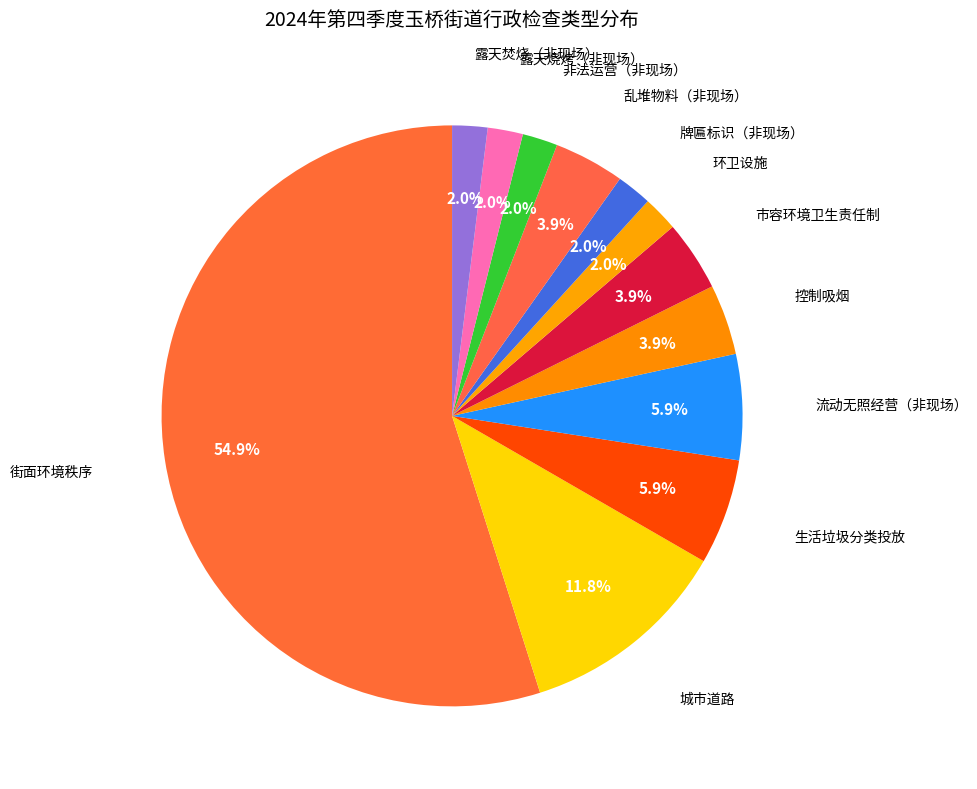

How many segments does this pie chart have?

12